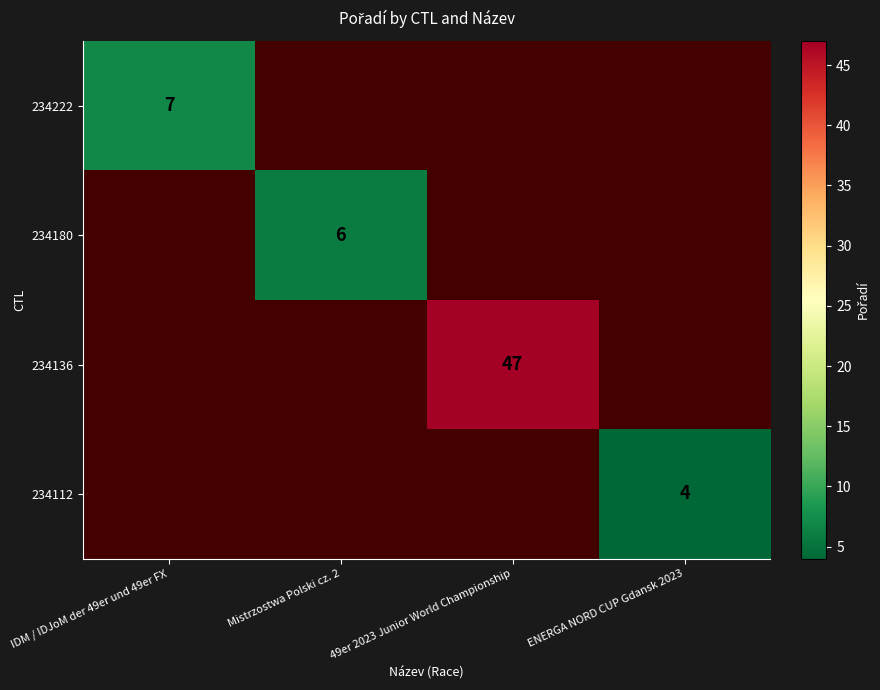

The 234136 series shows 72 at 49er 2023 Junior World Championship. True or false?

False